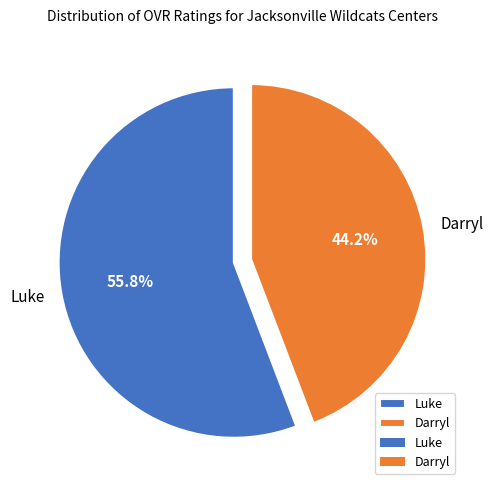

Rank the categories by value from lowest to highest.

Darryl, Luke